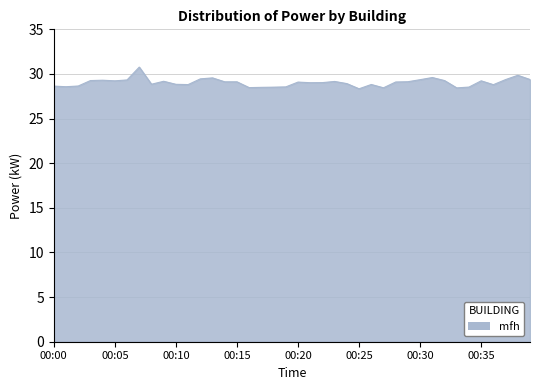

What is the maximum value shown in the chart?

30.8